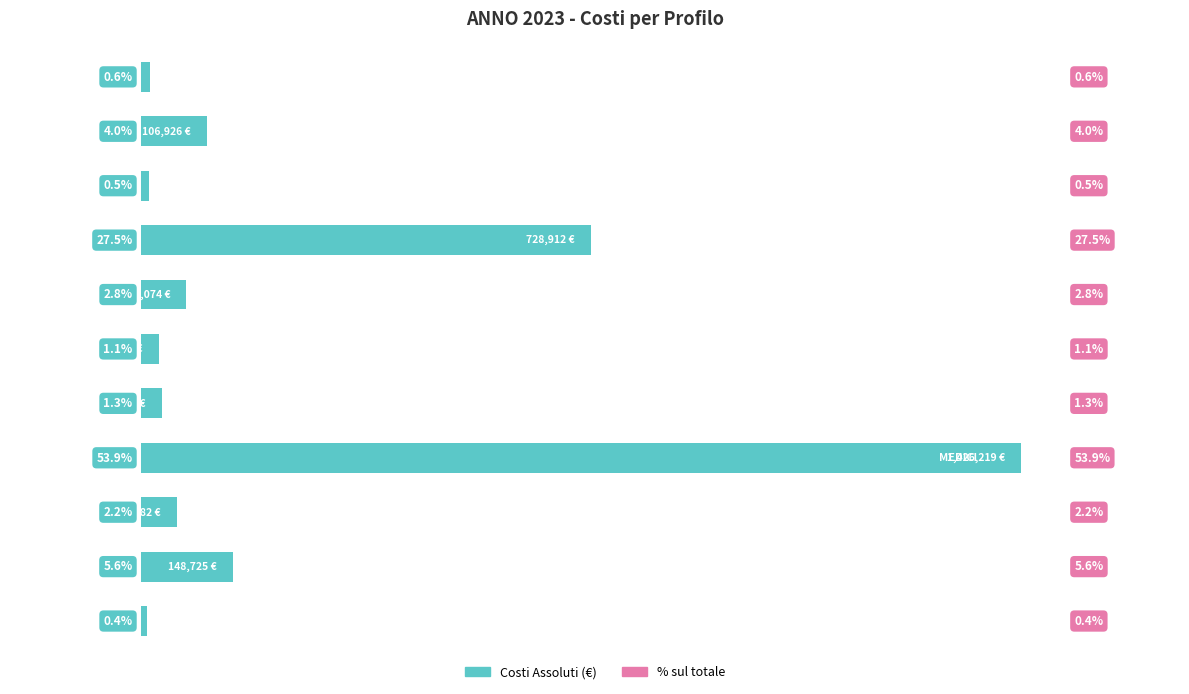

How many bars are there in total?

11